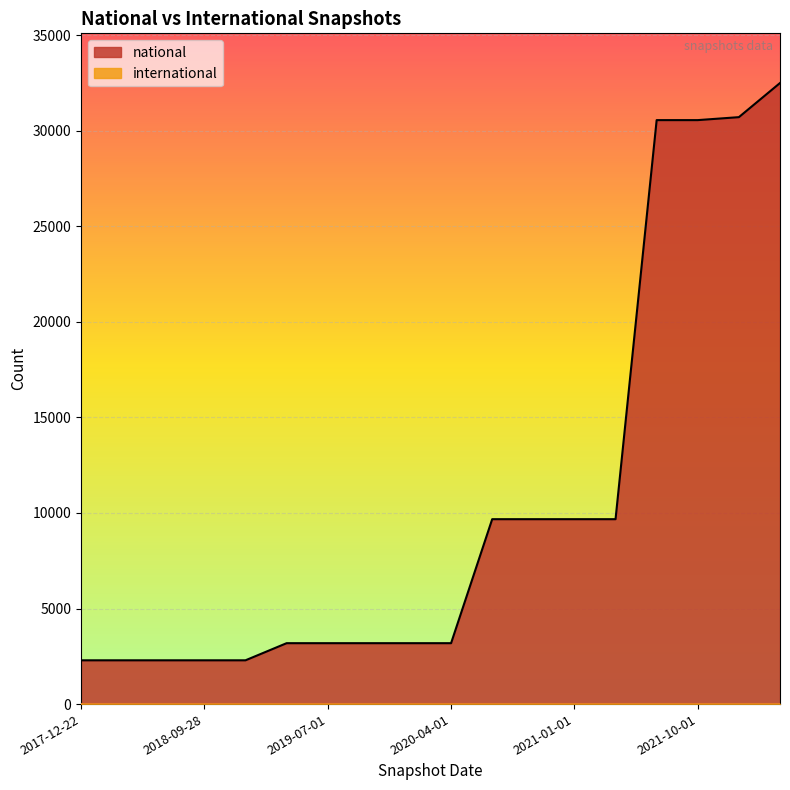

What is the sum of all values?

190410